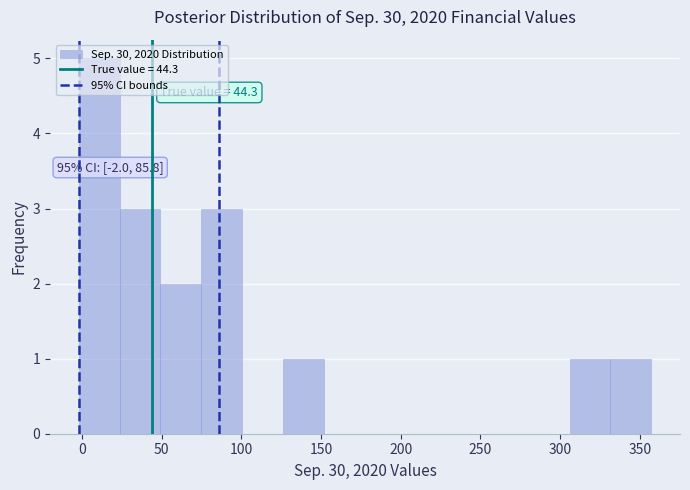

Which range on the x-axis has the tallest bar?

0 to 25